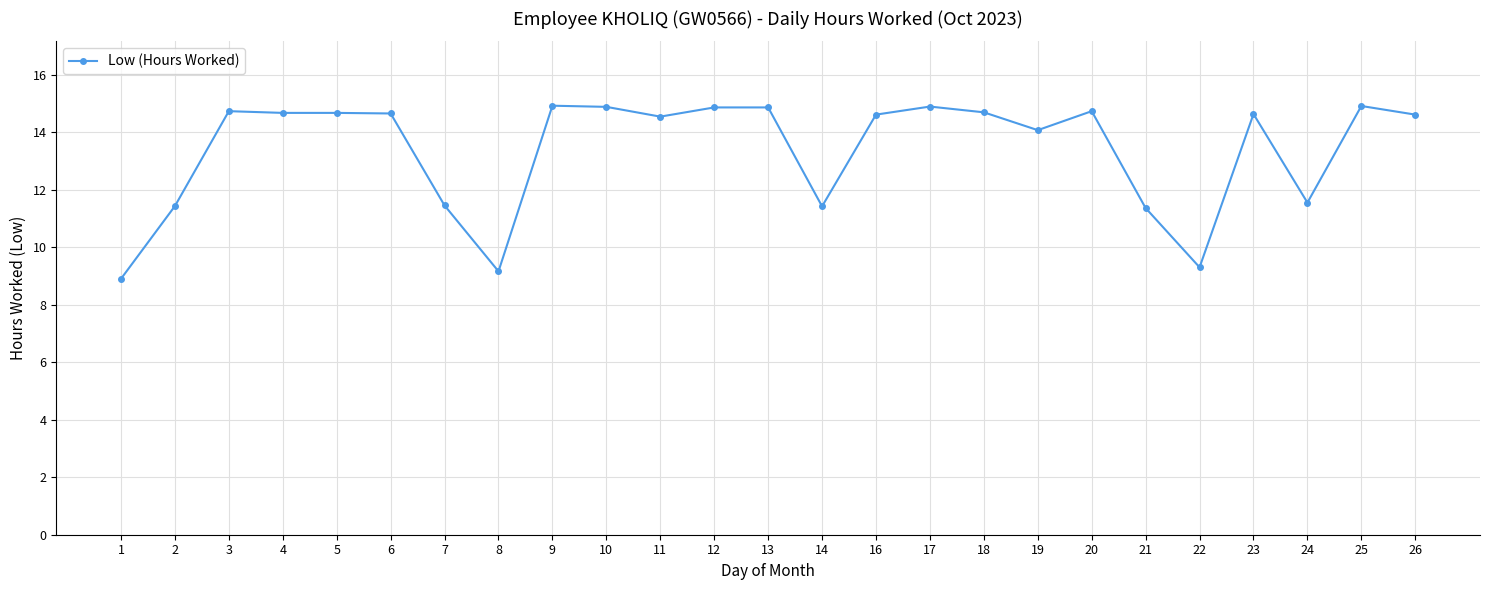

What is the sum of the values at 13 and 8?

24.0